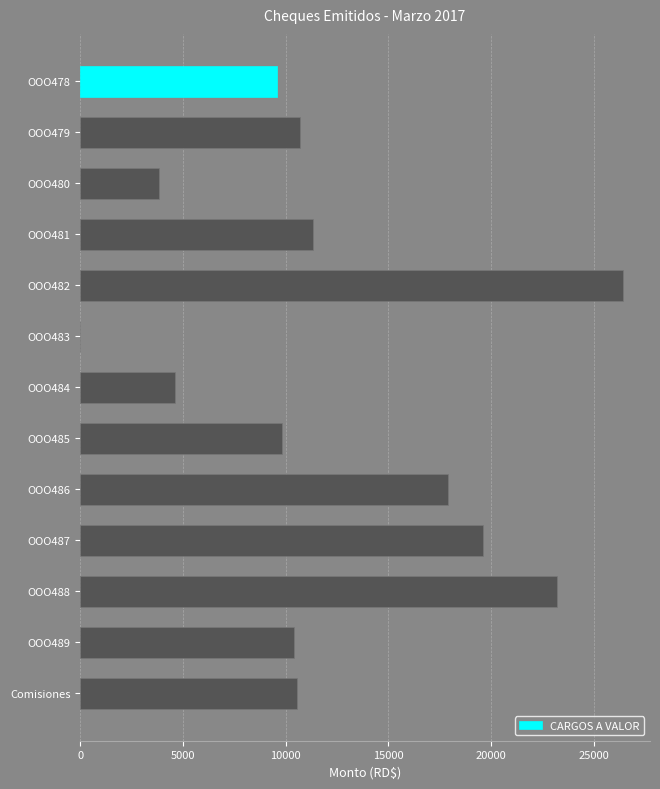

What is the change in value from OOO485 to Comisiones?

+709.8